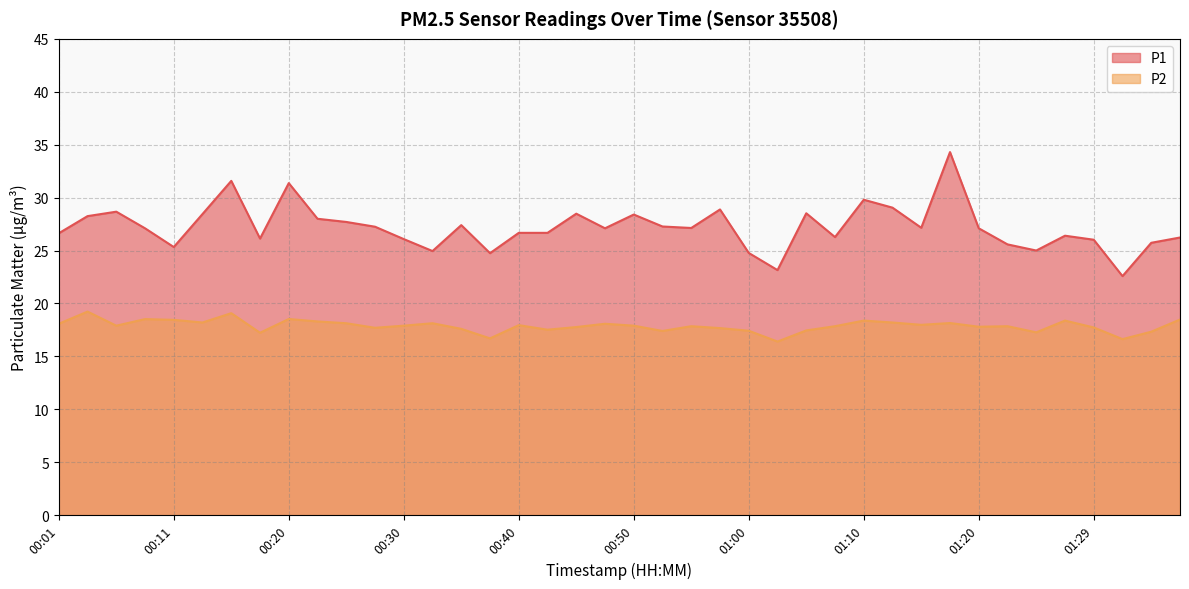

True or false: P1 and P2 intersect in this chart.

False